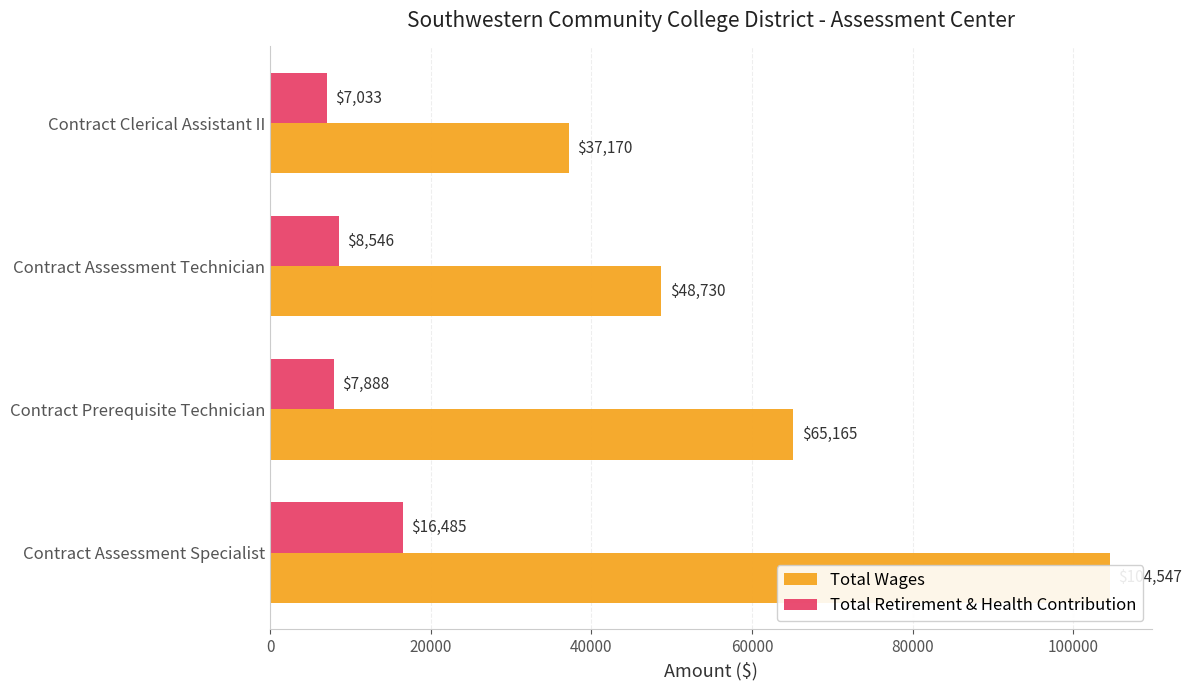

What is the greatest value displayed?

104547